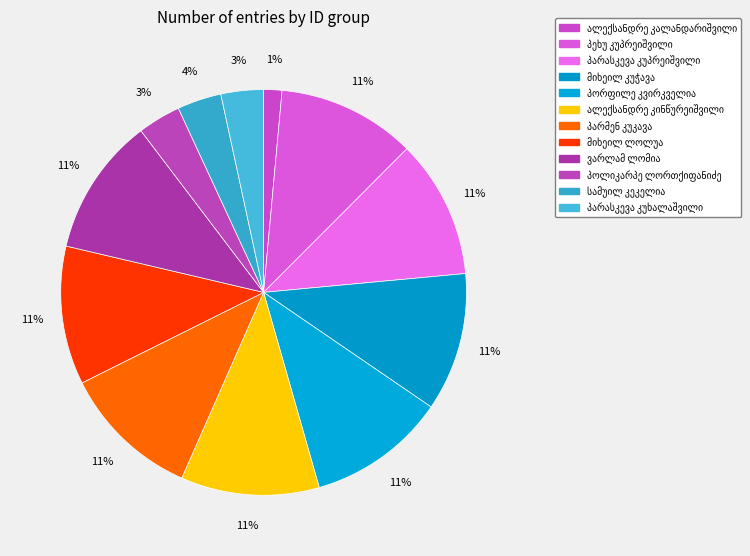

Does პარასკევა კუპრეიშვილი account for over 50% of the chart?

No